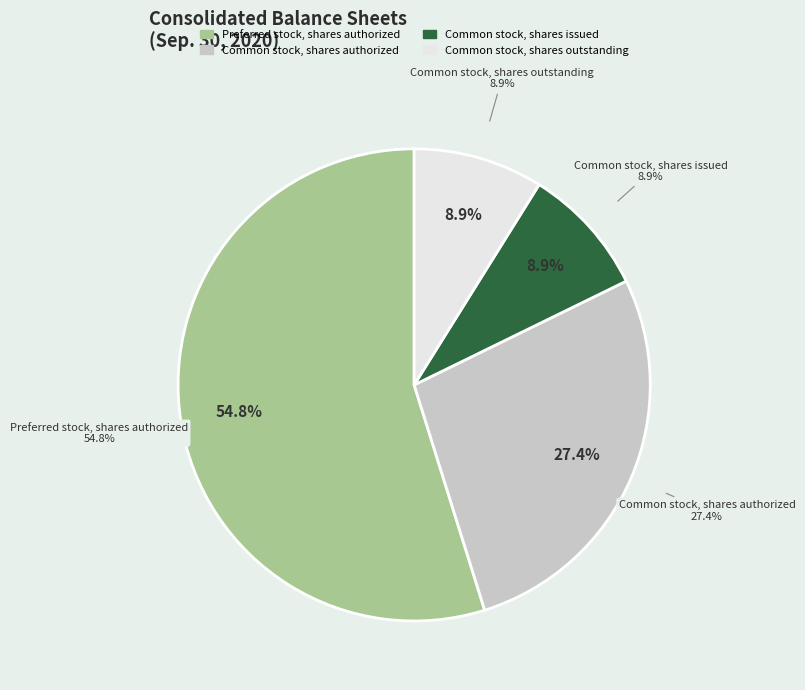

Which slice is the smallest?

Common stock, shares issued